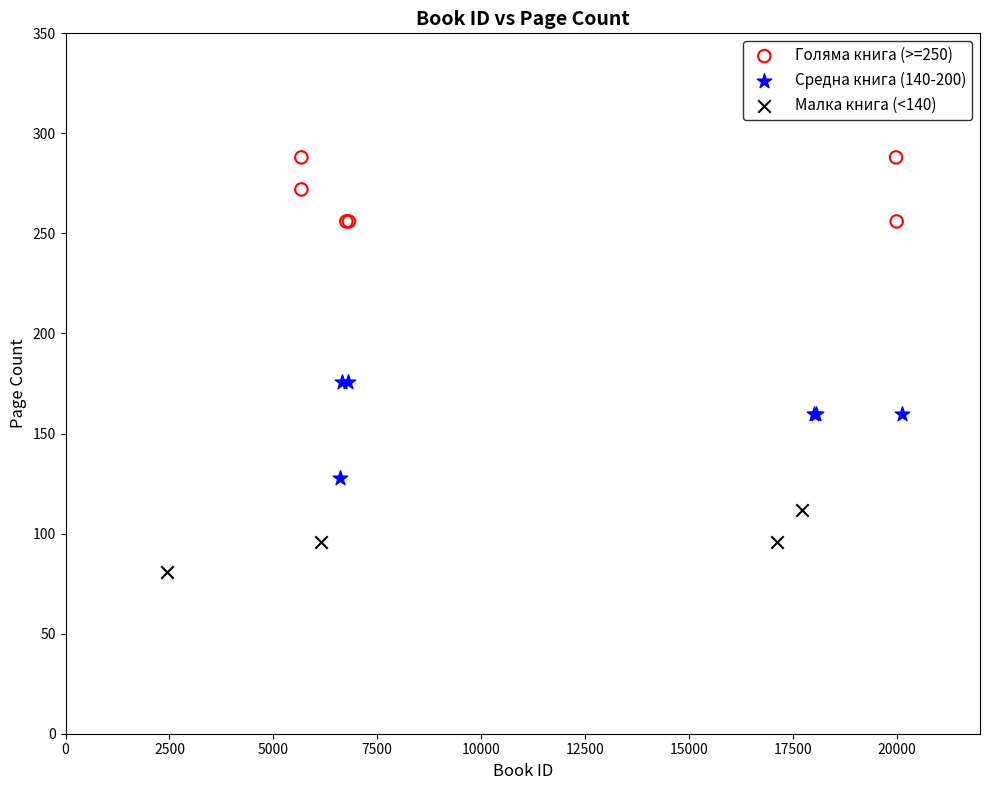

Which series contains the lowest Y value?

Малка книга (<140)